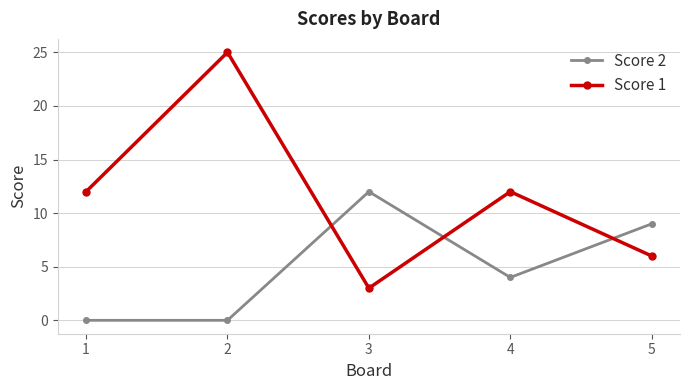

What is the approximate value of Score 1 at 2, to the nearest 5?

25